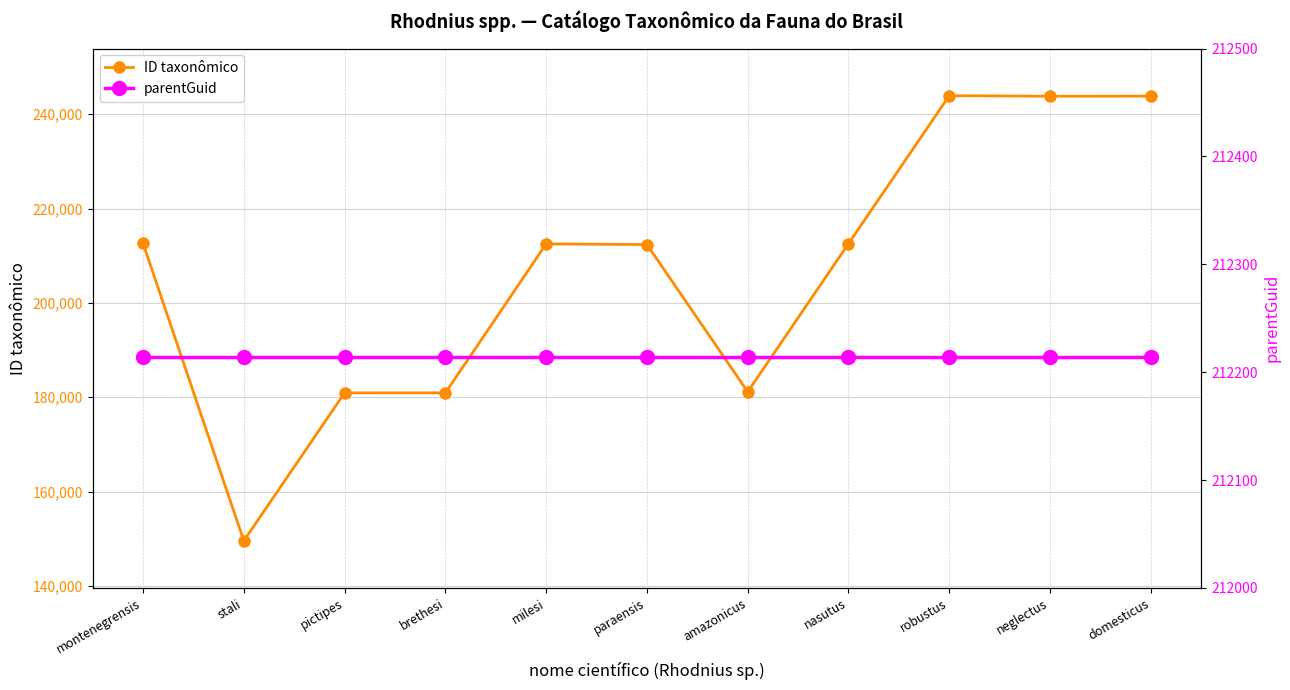

Which series has the largest range (max minus min)?

ID taxonômico